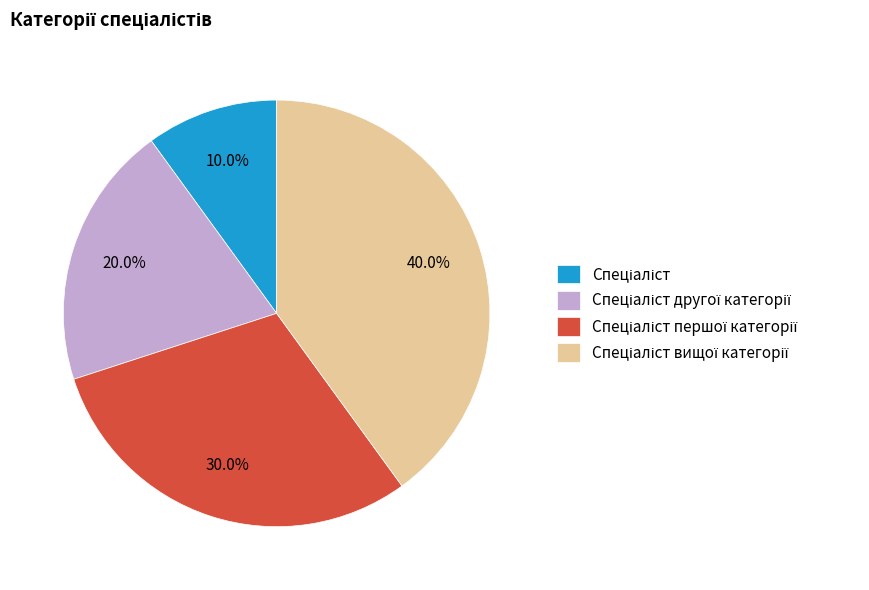

How many slices are in this pie chart?

4